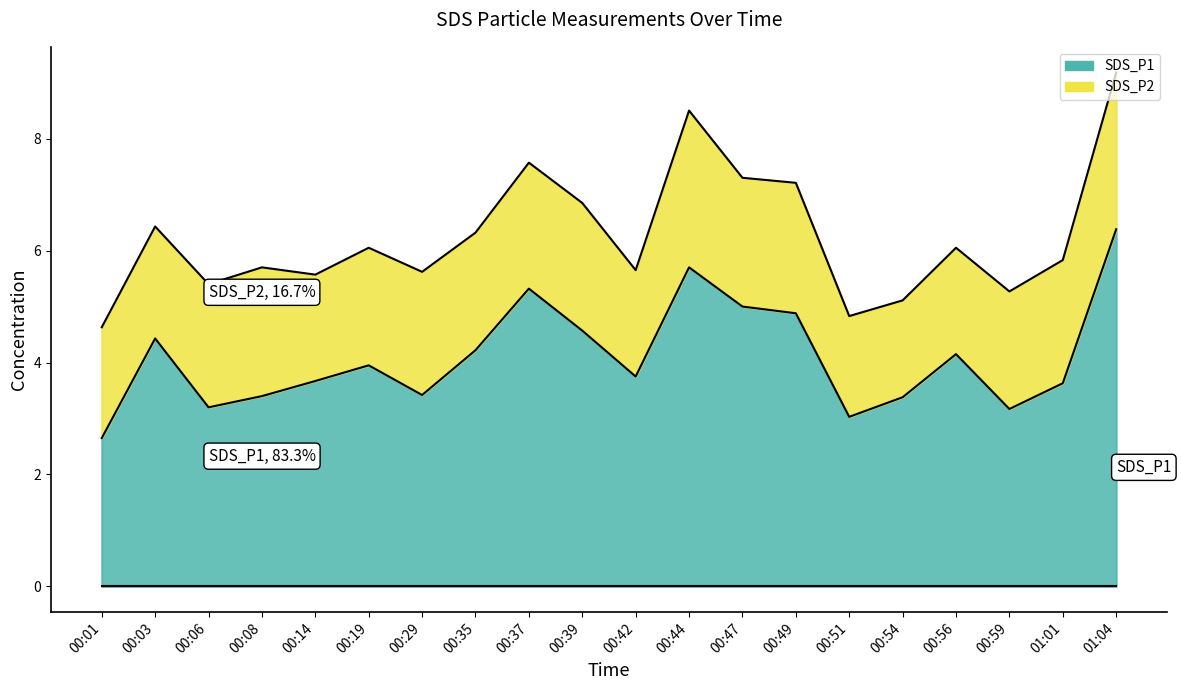

Rank the categories by value from highest to lowest.

01:04, 00:44, 00:37, 00:47, 00:49, 00:39, 00:03, 00:35, 00:56, 00:19, 00:42, 00:14, 01:01, 00:29, 00:08, 00:54, 00:06, 00:59, 00:51, 00:01